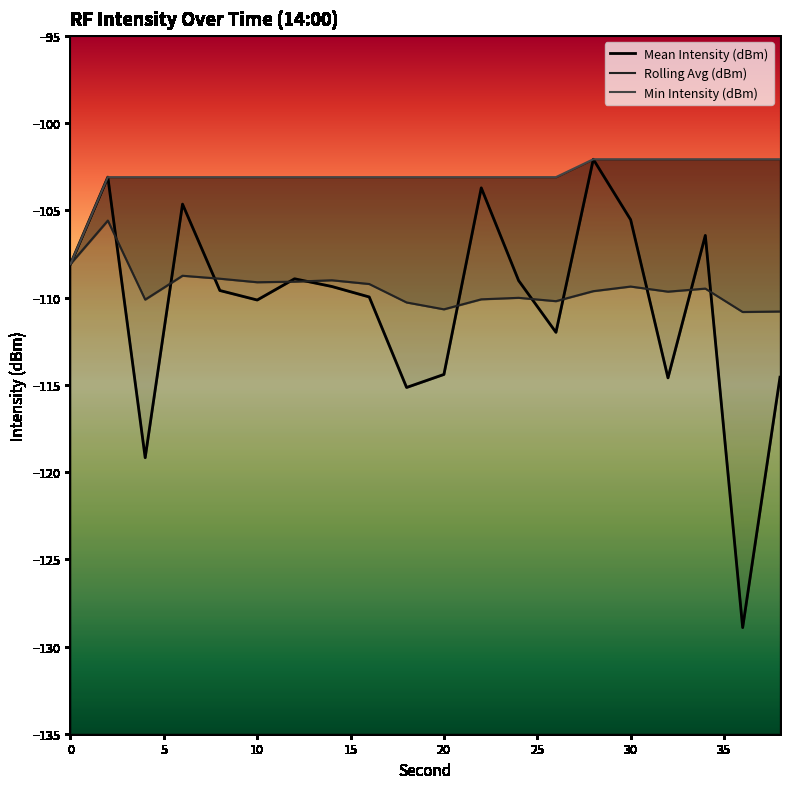

What is the lowest value of the Rolling Avg (dBm) series?

-110.8